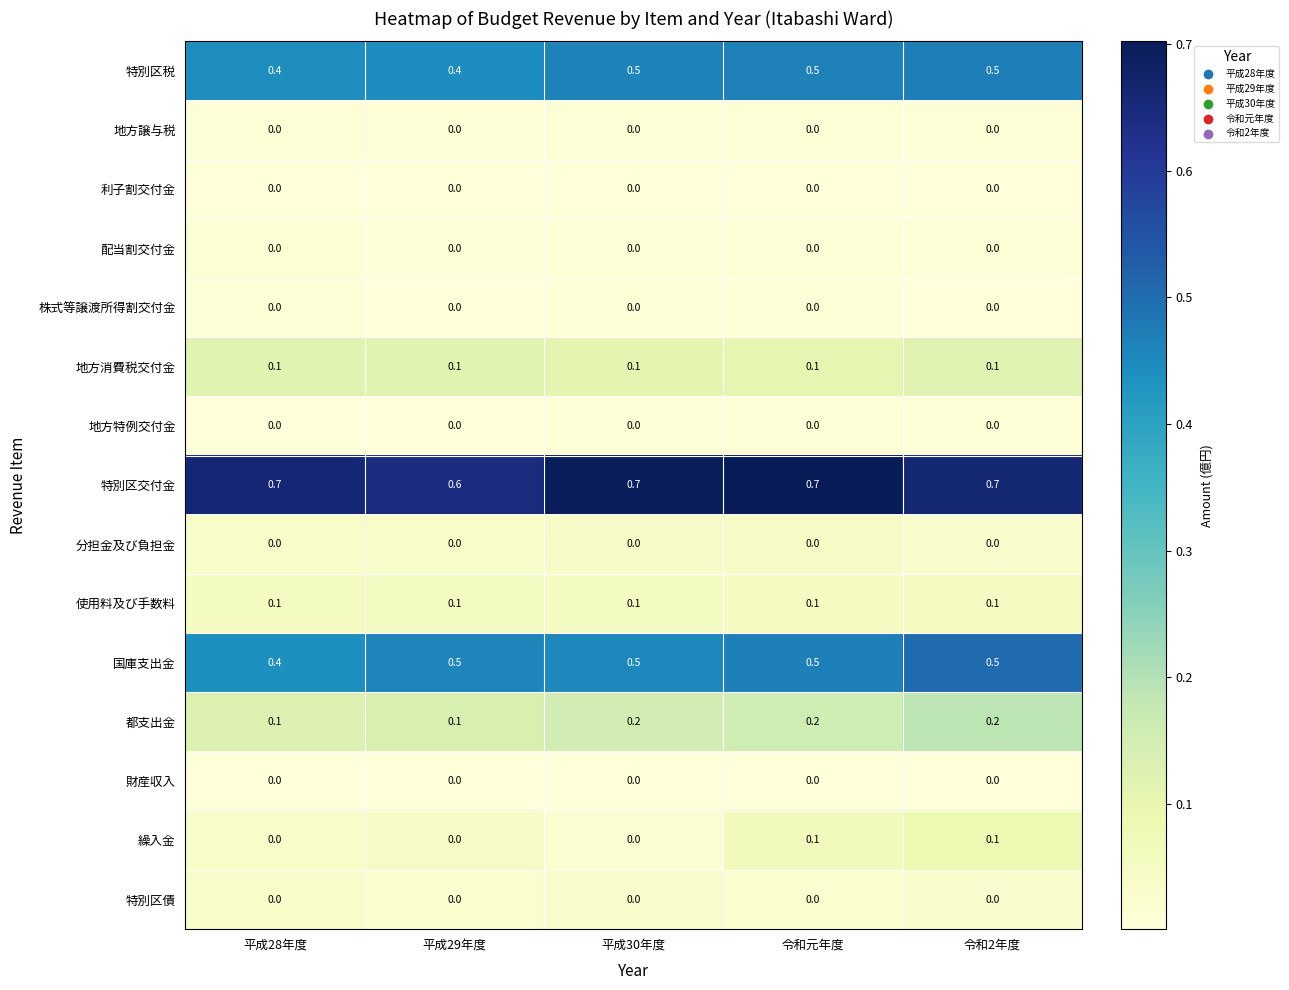

Is it true that 都支出金 equals 0.2 at 平成30年度?

True